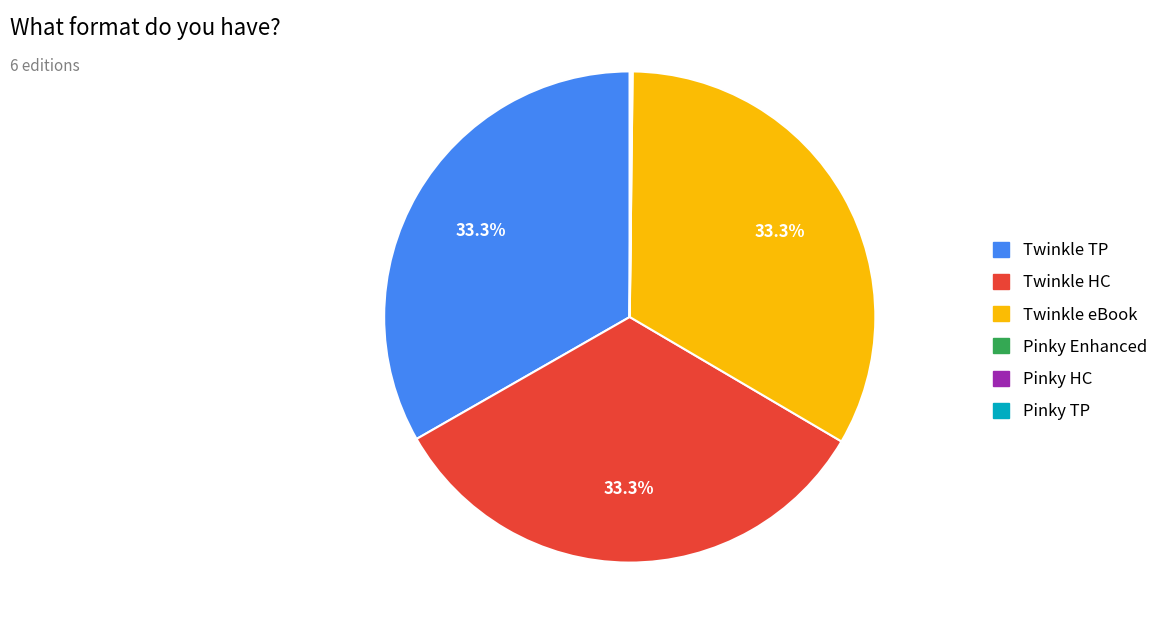

What is the total percentage of Twinkle TP and Twinkle eBook?

66.5%